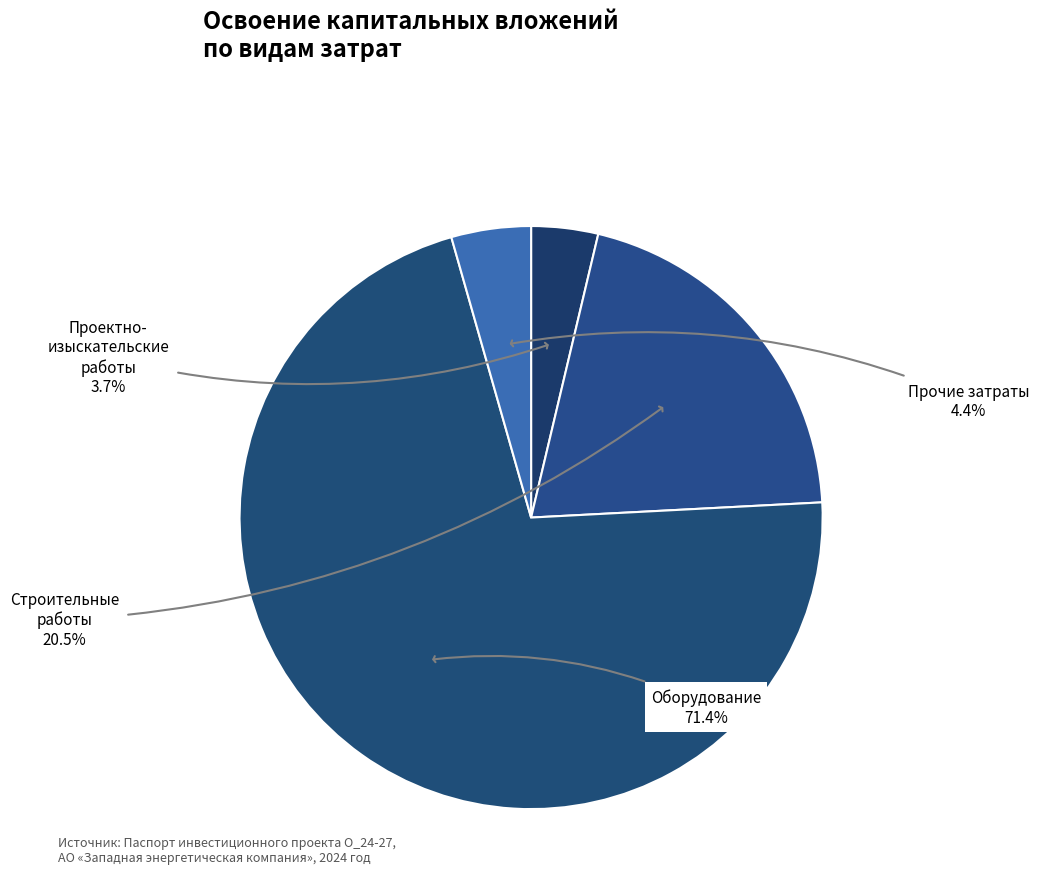

What is the largest slice in the pie chart?

оборудование